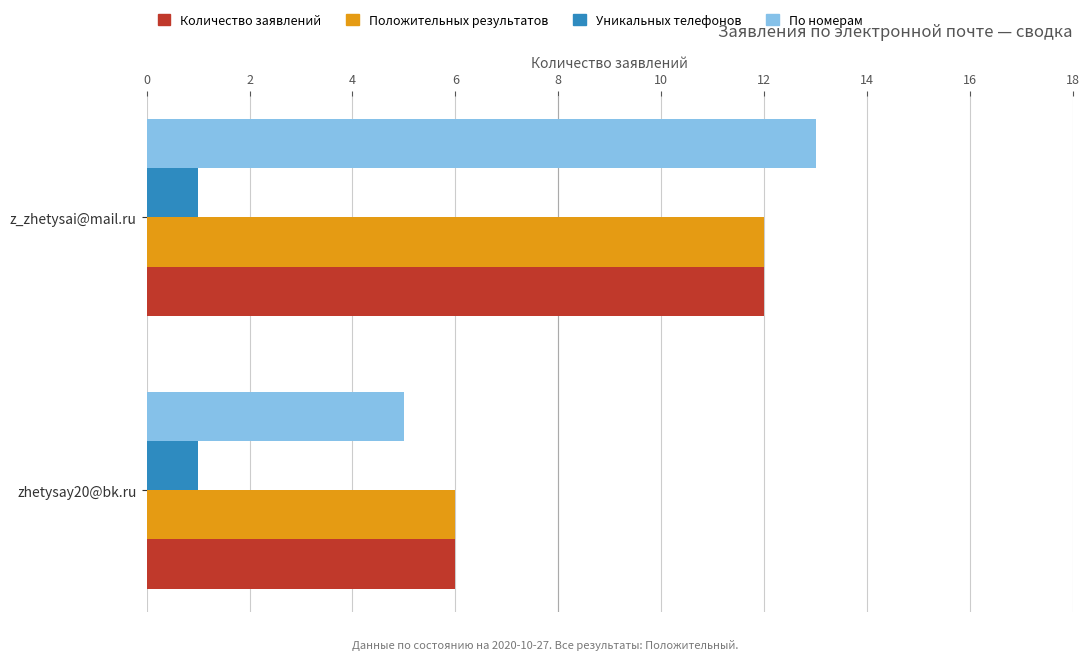

At which category is the sum across all series the highest?

z_zhetysai@mail.ru